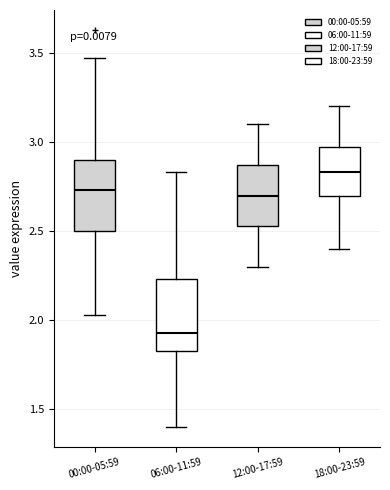

Which box's median line is the lowest?

06:00-11:59